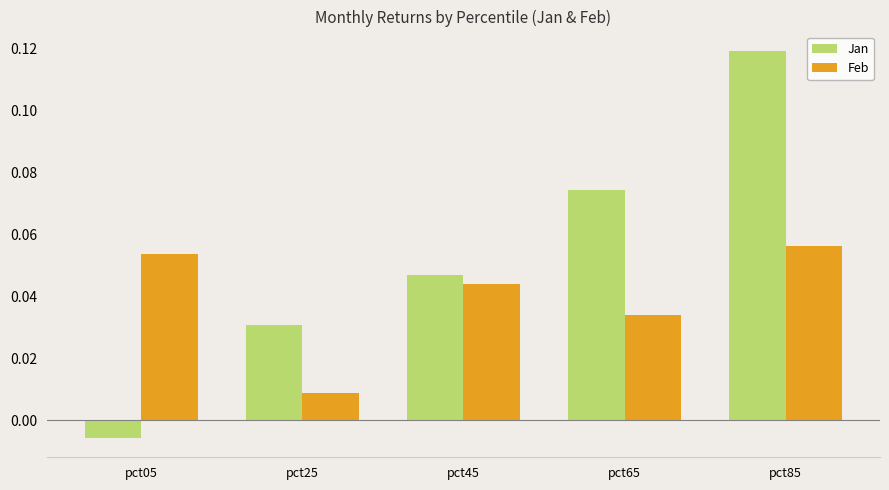

How many Feb values are between 0 and 1?

5